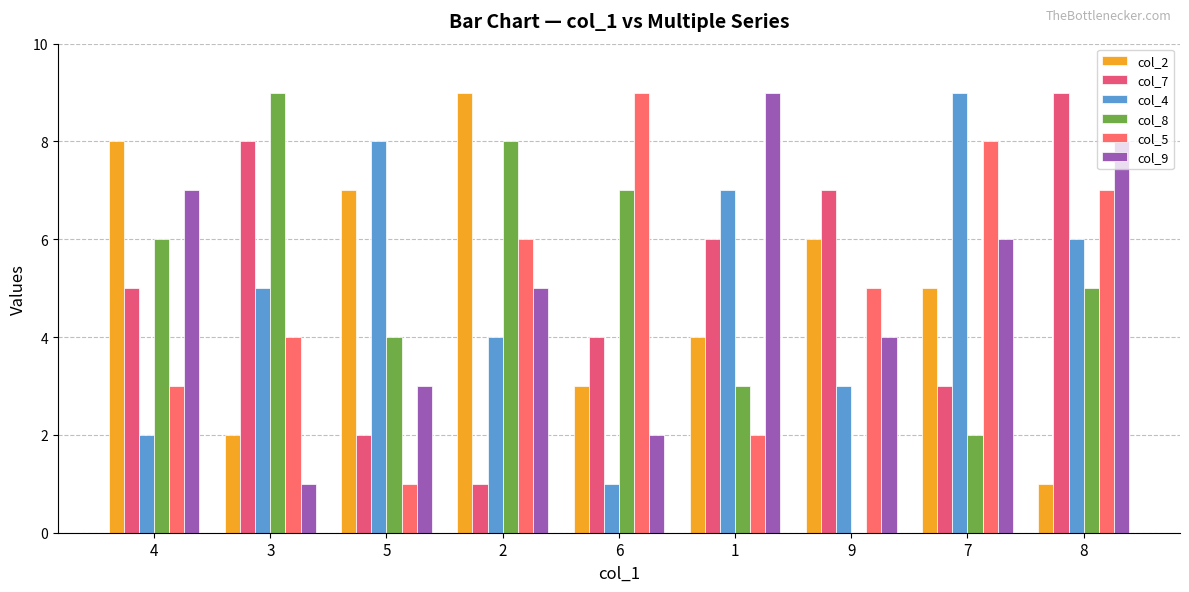

How many categories are shown in the chart?

9